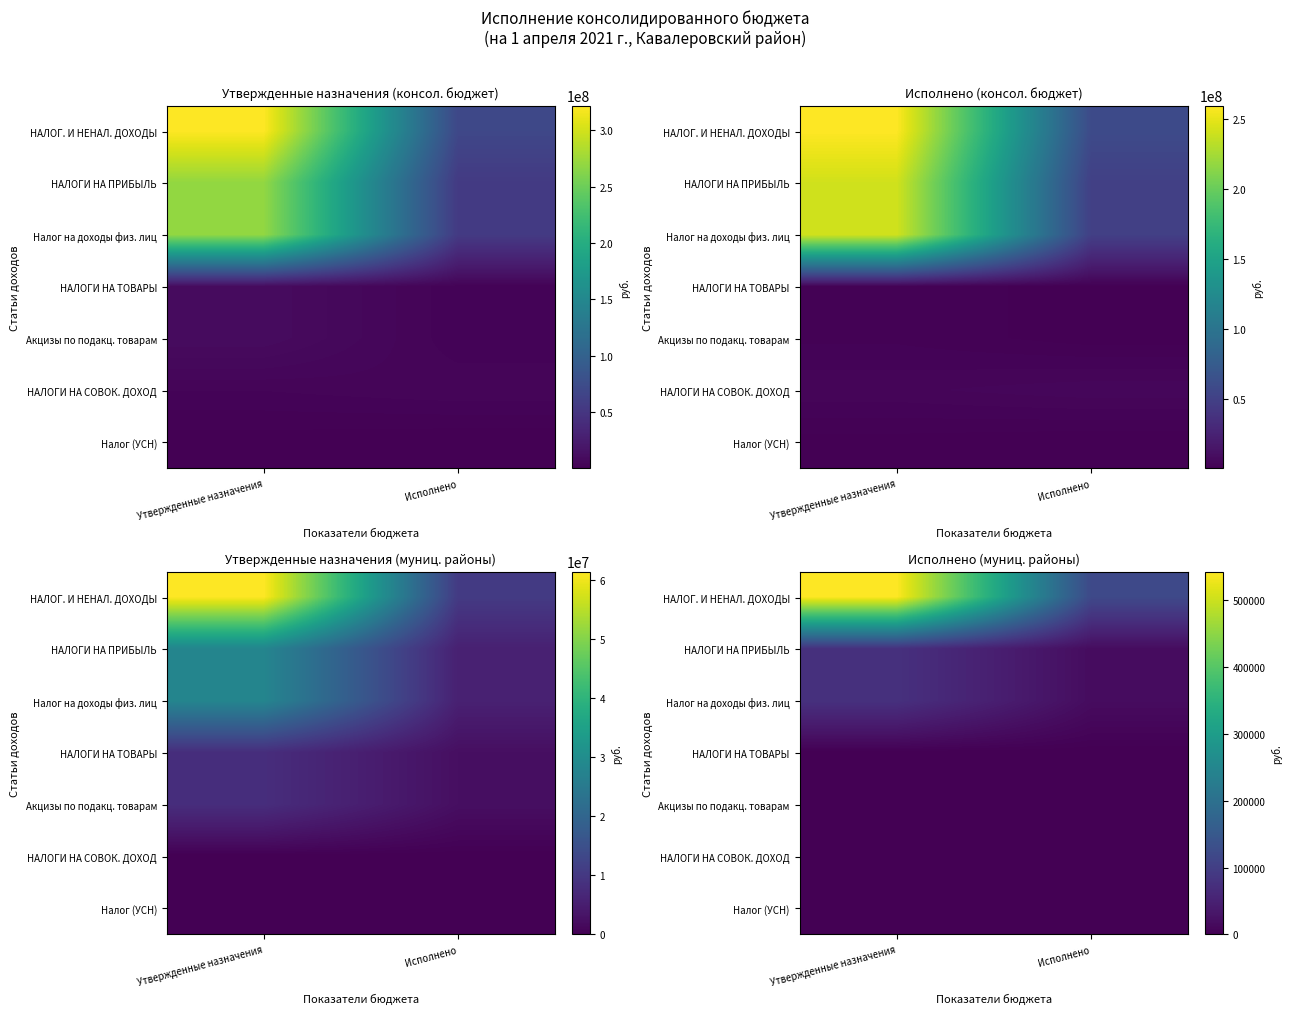

Which category has the lowest value in the НАЛОГИ НА ПРИБЫЛЬ series?

Исполнено